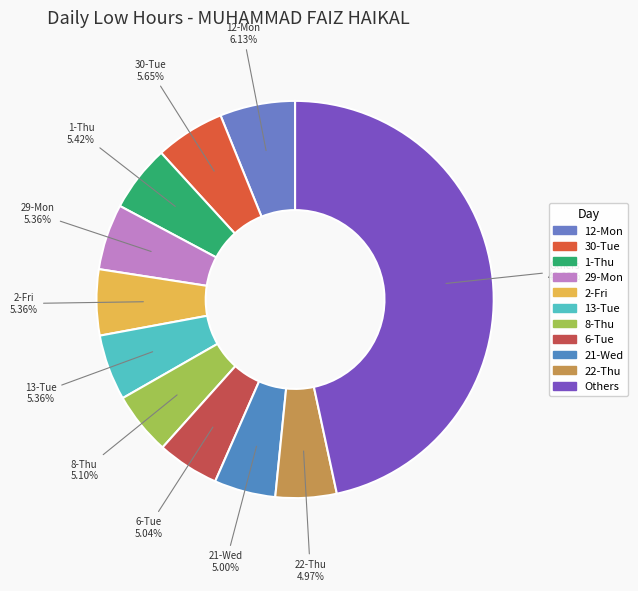

How many segments does this pie chart have?

11